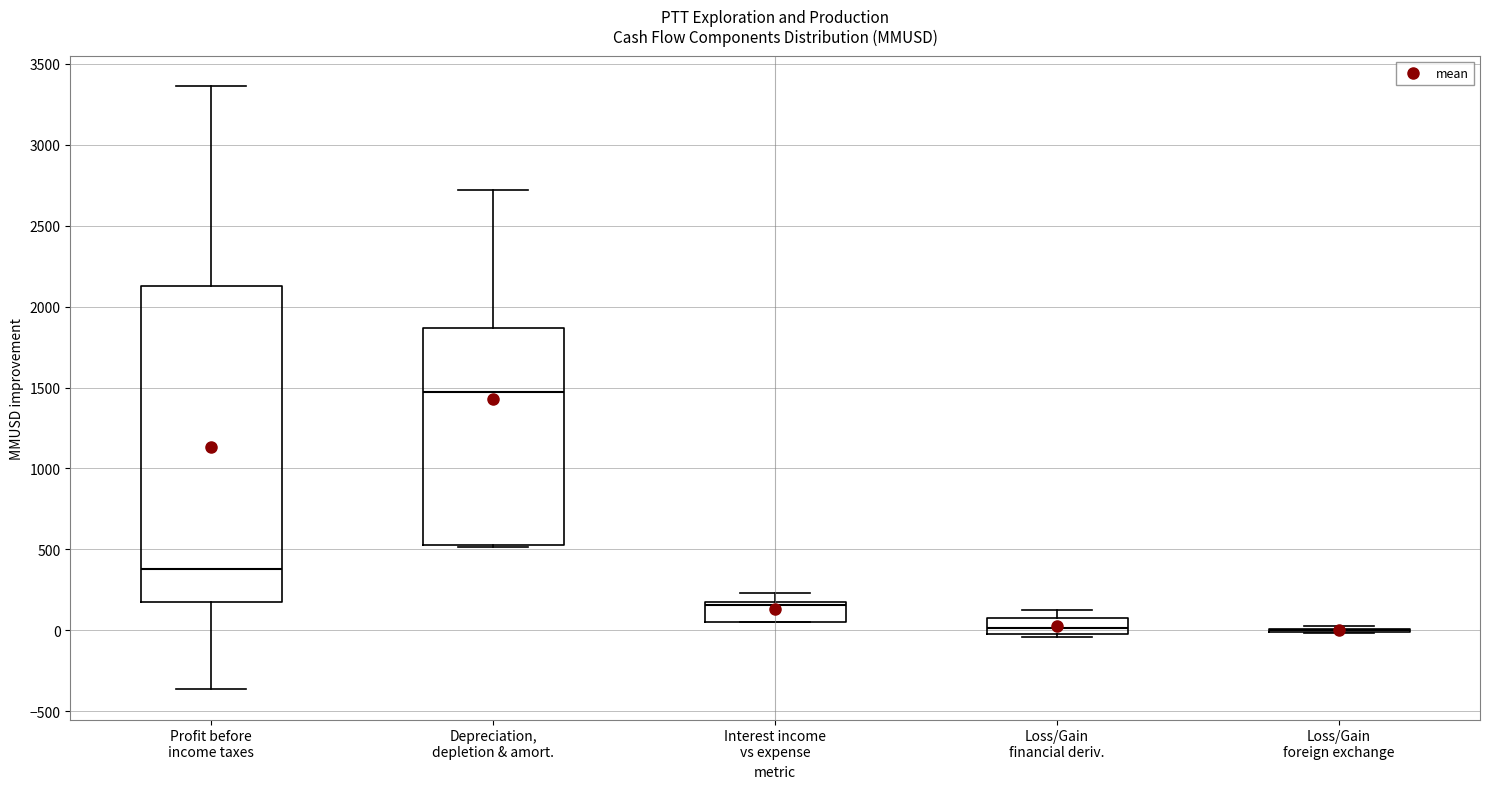

Reading left to right, transcribe this box plot: for each box, give where its median line is, the range the box spans, and where its two whiskers end, as read against the y-axis. The values are not printed on the chart, so give them approximately, as read against the axis.

Profit before income taxes: median 400, box 150 to 2150, whiskers -350 to 3350
Depreciation, depletion & amort.: median 1450, box 550 to 1850, whiskers 500 to 2700
Interest income vs expense: median 150 (just below the box's upper edge), box 50 to 150, whiskers 50 to 250
Loss/Gain financial deriv.: median 0 (just above the box's lower edge), box 0 to 100, whiskers -50 to 150
Loss/Gain foreign exchange: box collapsed to a line at 0, whiskers 0 to 50